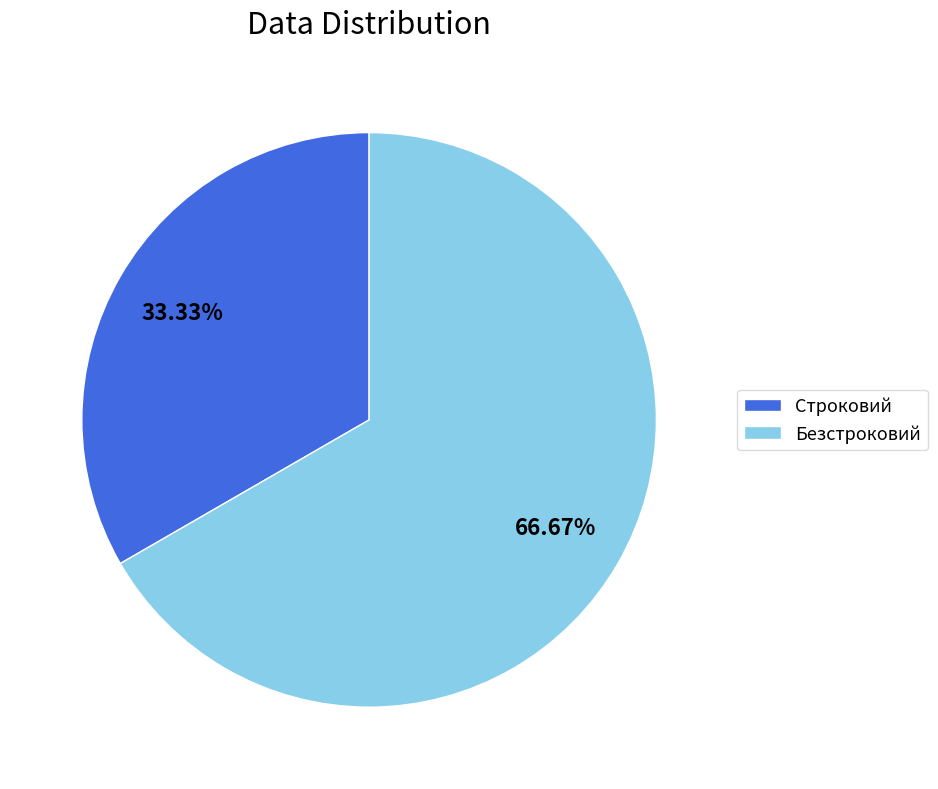

What is the total percentage of Безстроковий and Строковий?

100.0%